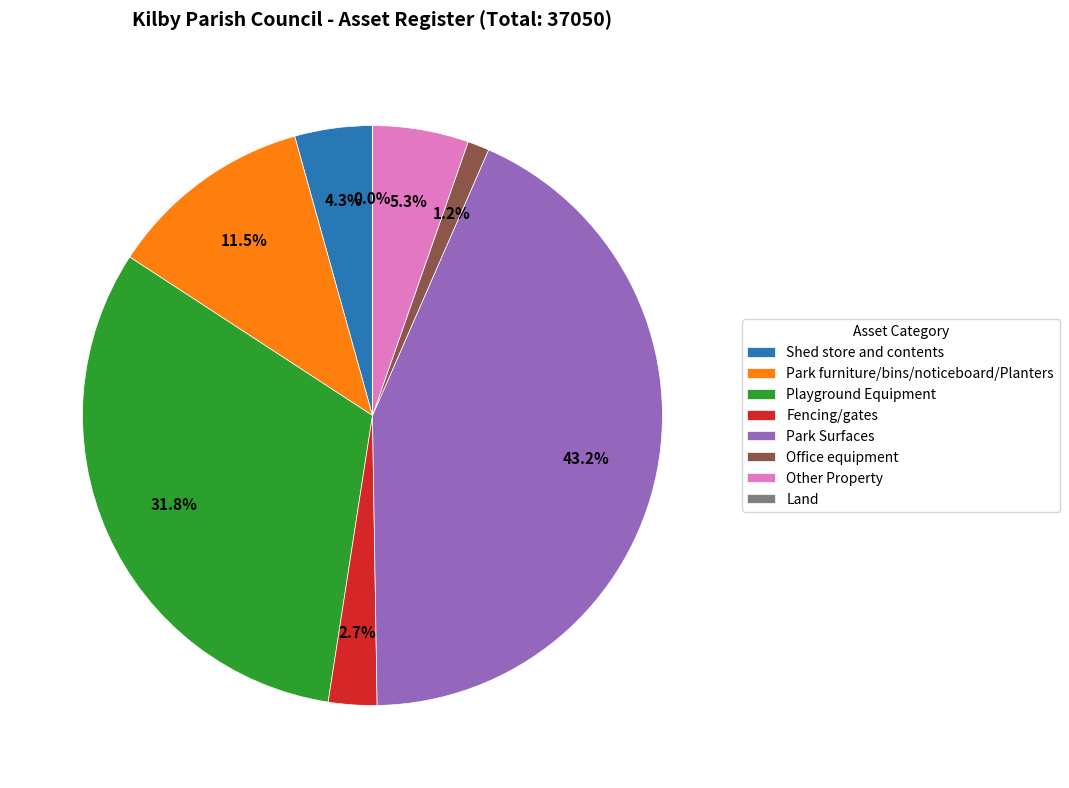

Between Office equipment and Fencing/gates, which is larger?

Fencing/gates